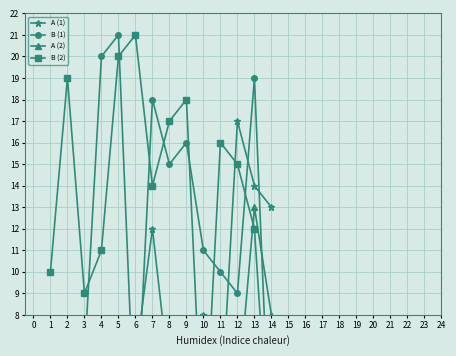

At 4, list the series in order from smallest to largest.

A (1), A (2), B (2), B (1)